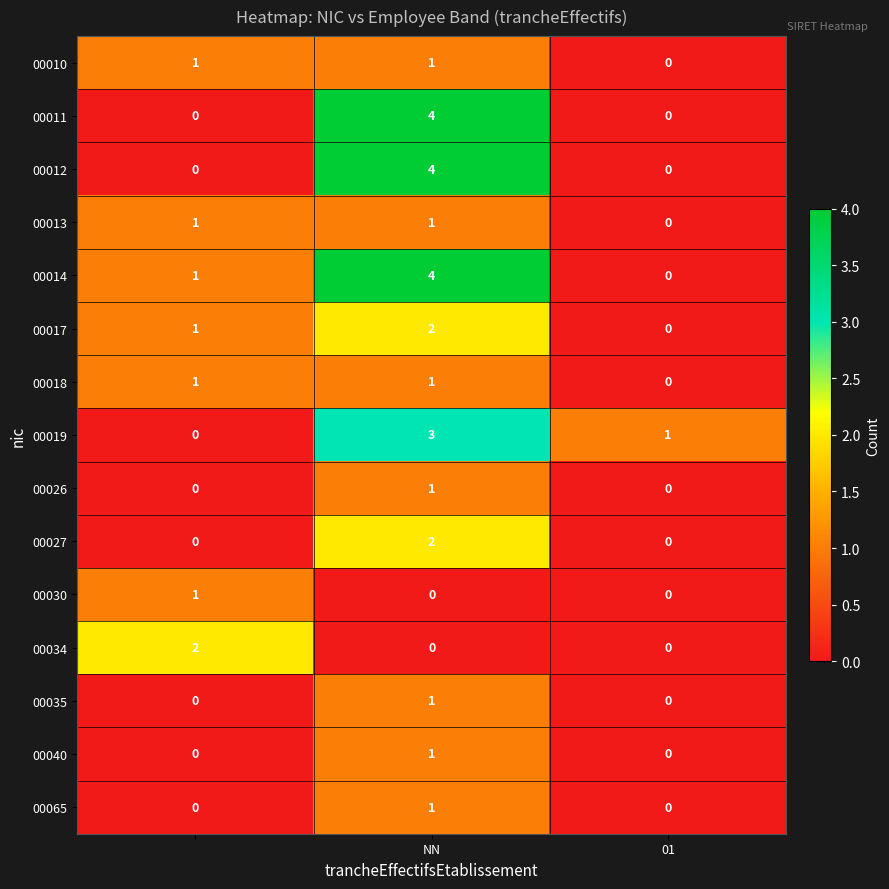

Which series has the largest total across all categories?

00014